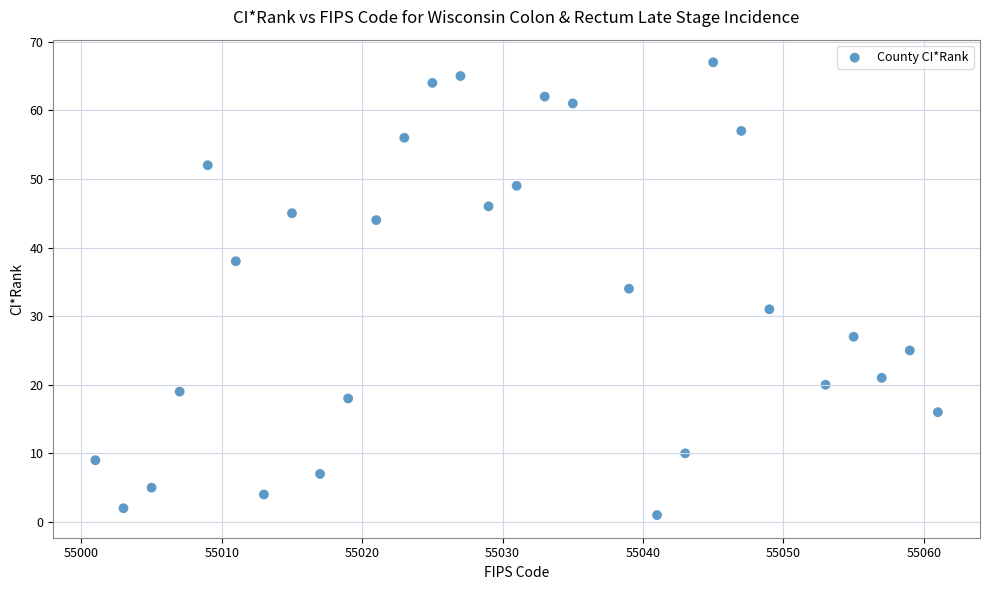

What is the range of X values (max minus min)?

60